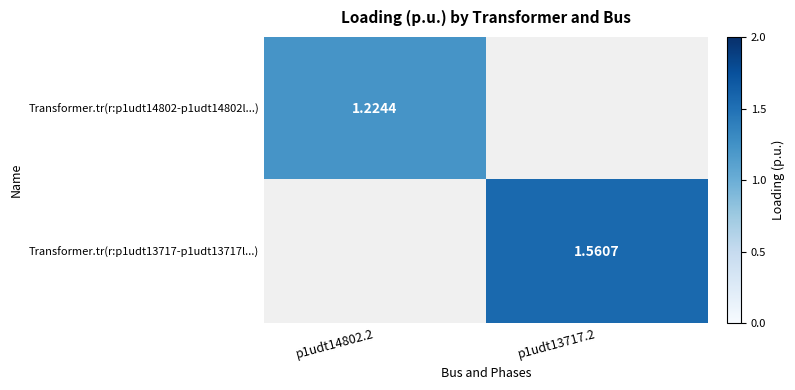

What is the lowest value of the Transformer.tr(r:p1udt14802-p1udt14802l...) series?

1.2